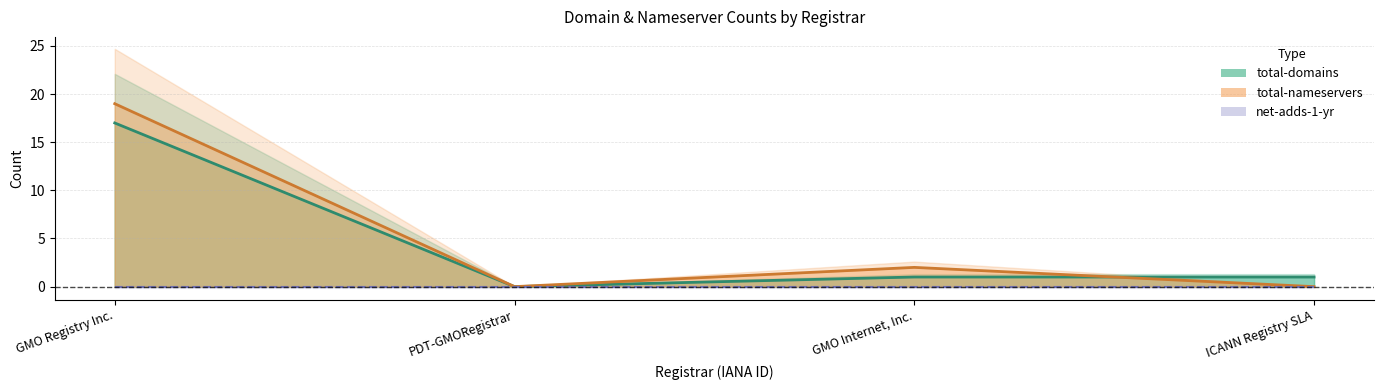

True or false: net-adds-4-yr and total-domains cross at least once.

False